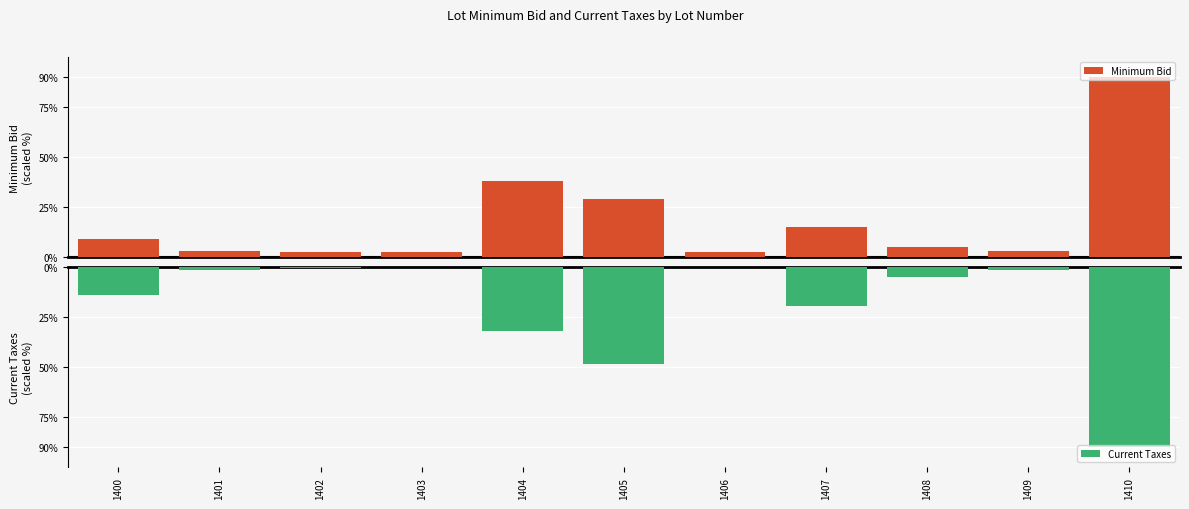

How many data points does each series have?

11